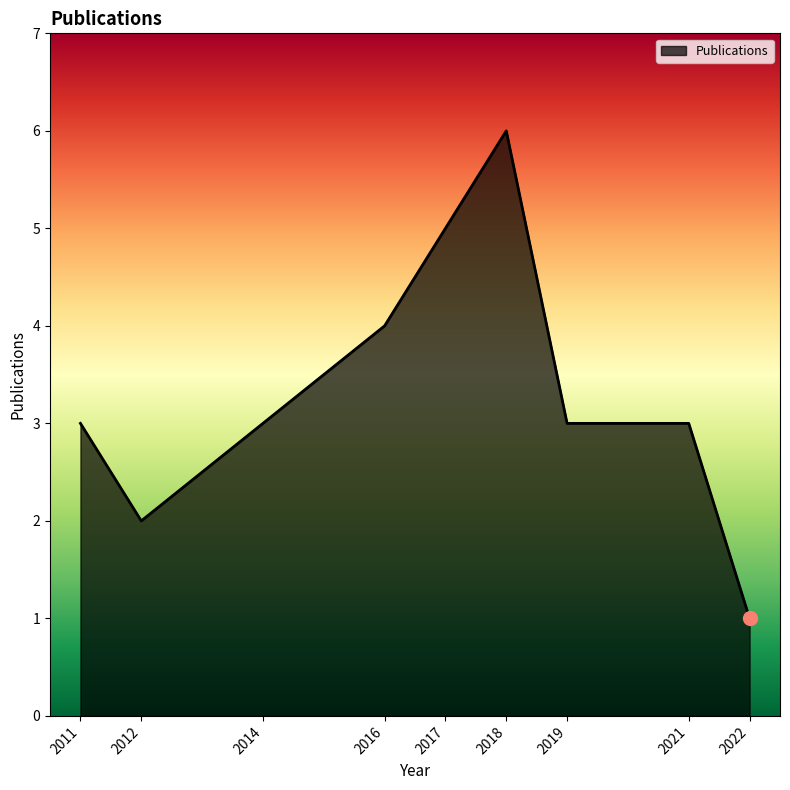

True or false: the data shows 7 at 2017.

False